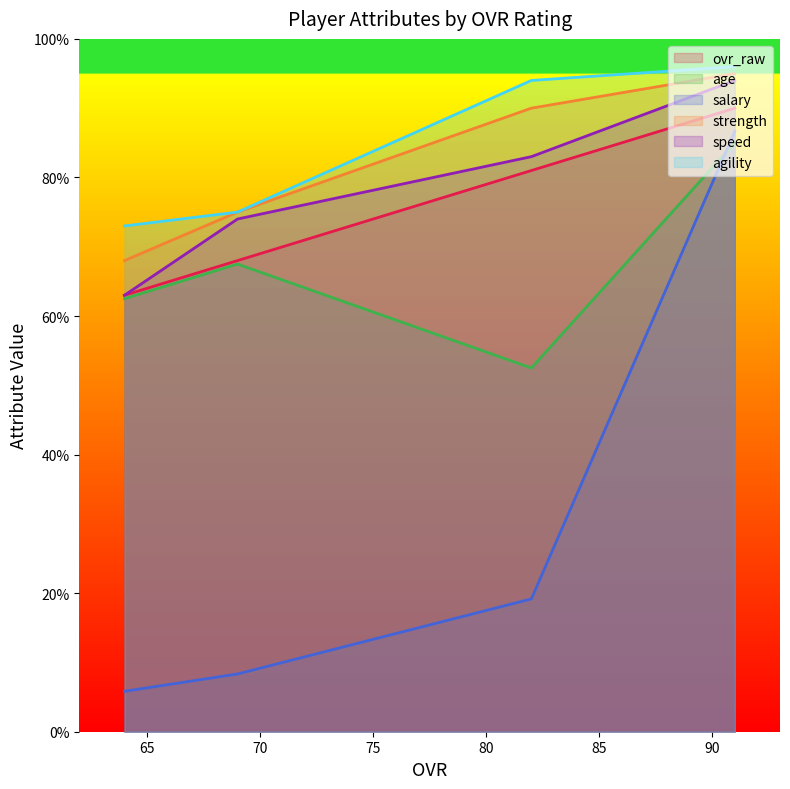

True or false: speed has more than 0 points higher than both neighbors.

False